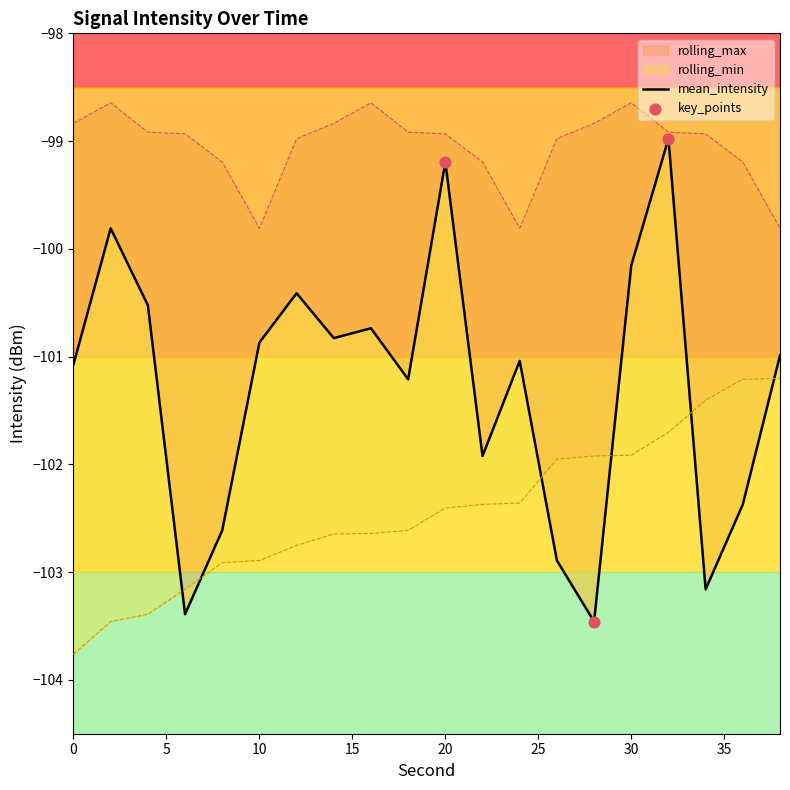

At which category is the sum across all series the highest?

32